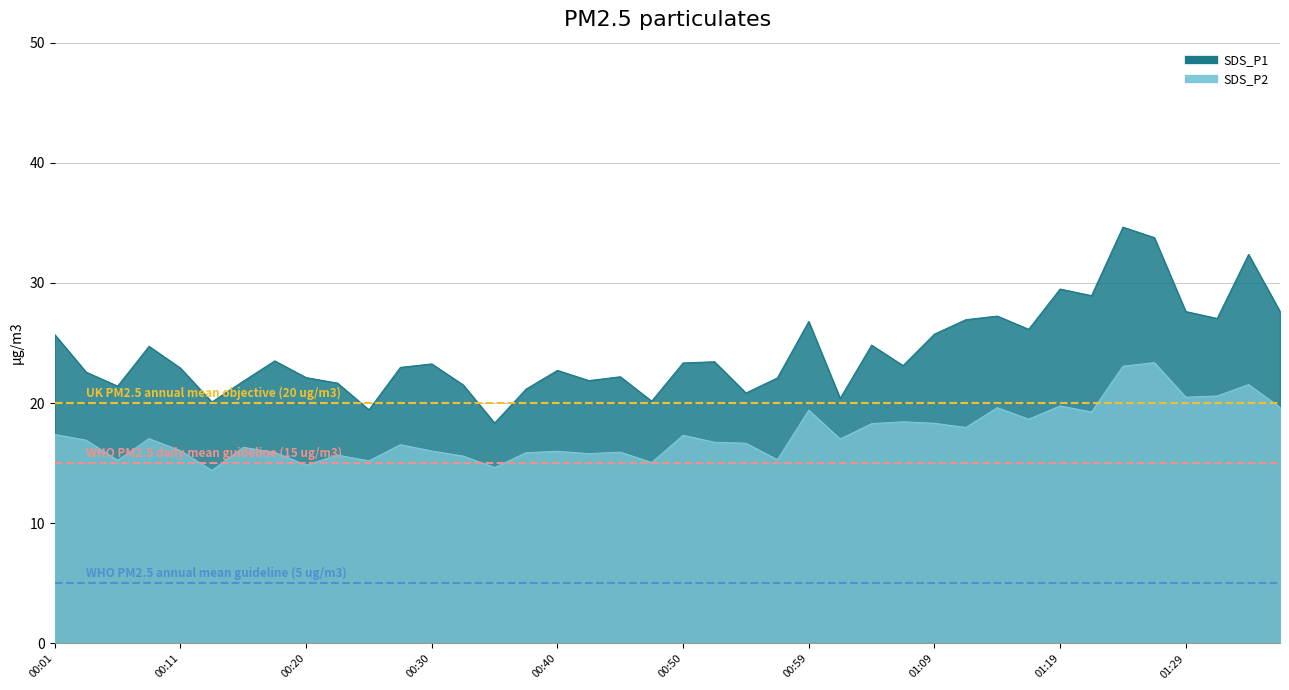

Is the value of WHO PM2.5 daily mean guideline (15 ug/m3) at 00:01 greater than the value of WHO PM2.5 annual mean guideline (5 ug/m3) at 00:11?

Yes